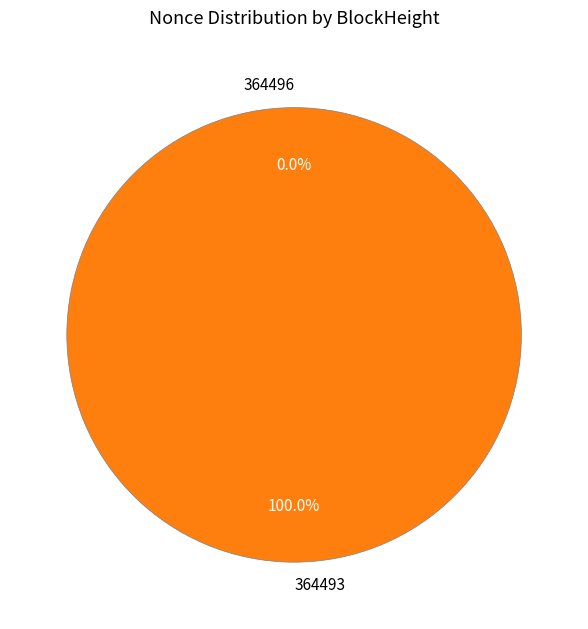

To the nearest percent, what is the average slice percentage?

50%